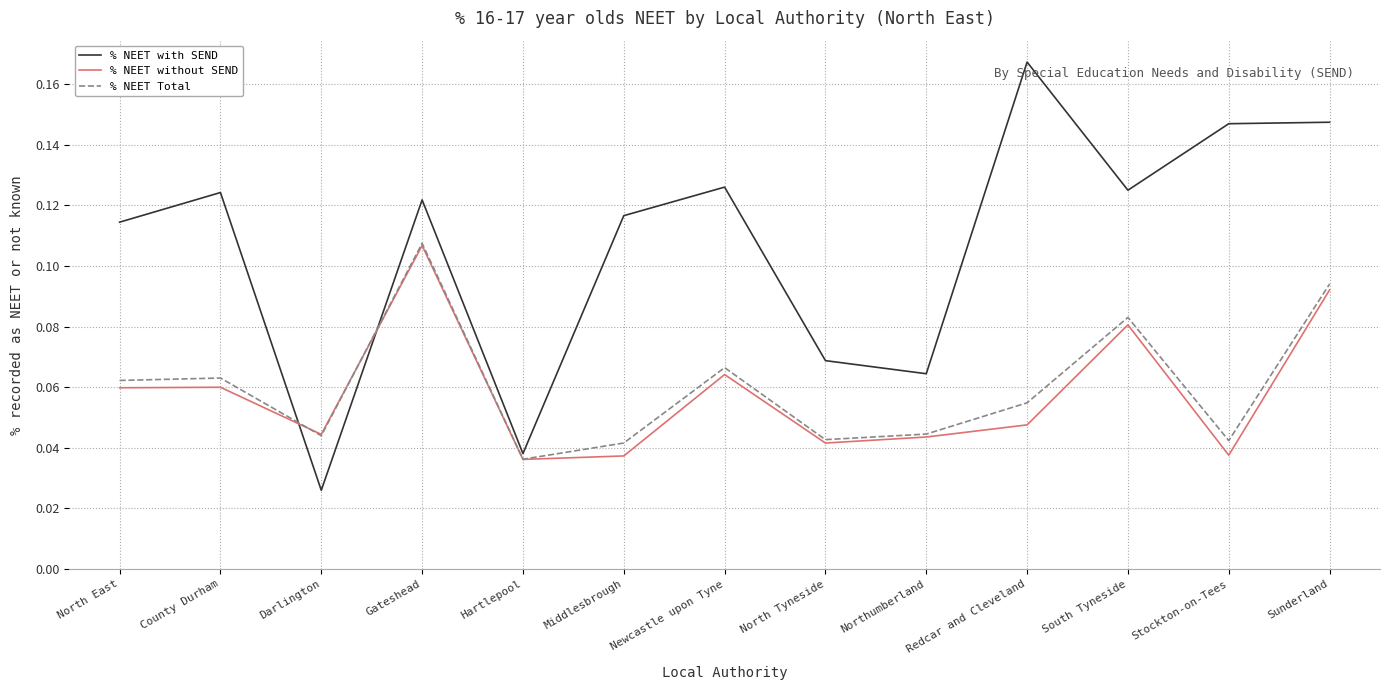

What position from the left is County Durham?

2